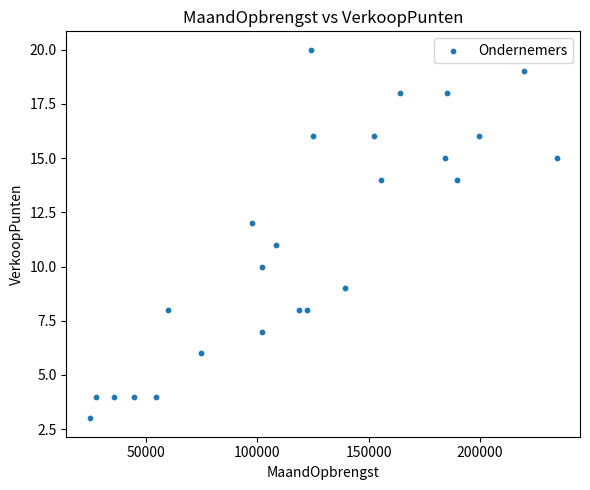

What is the range of X values (max minus min)?

209331